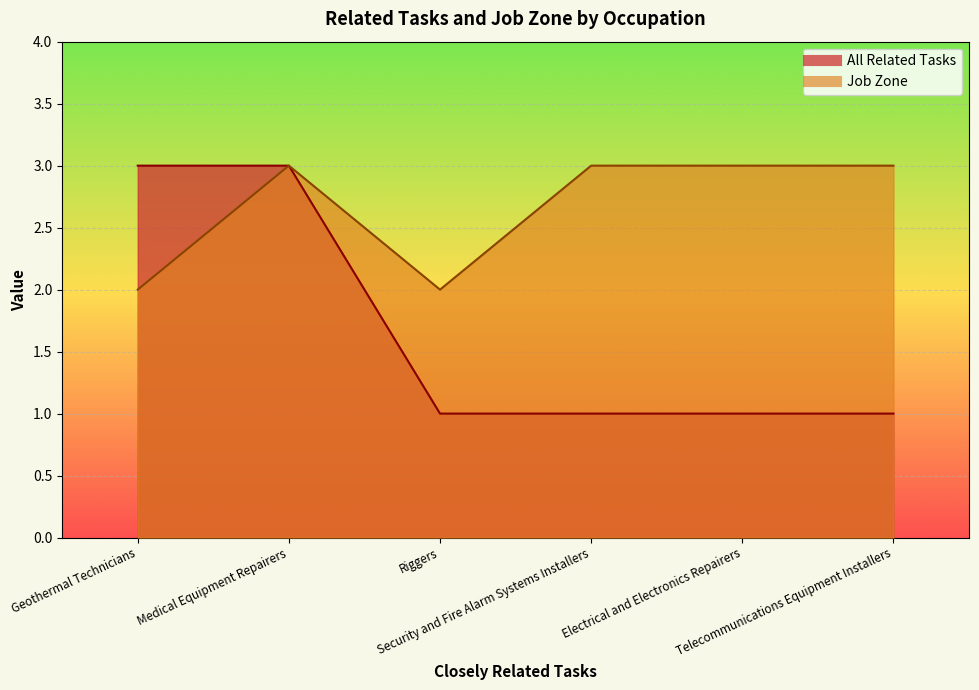

True or false: All Related Tasks has a value of 1 at Medical Equipment Repairers.

False